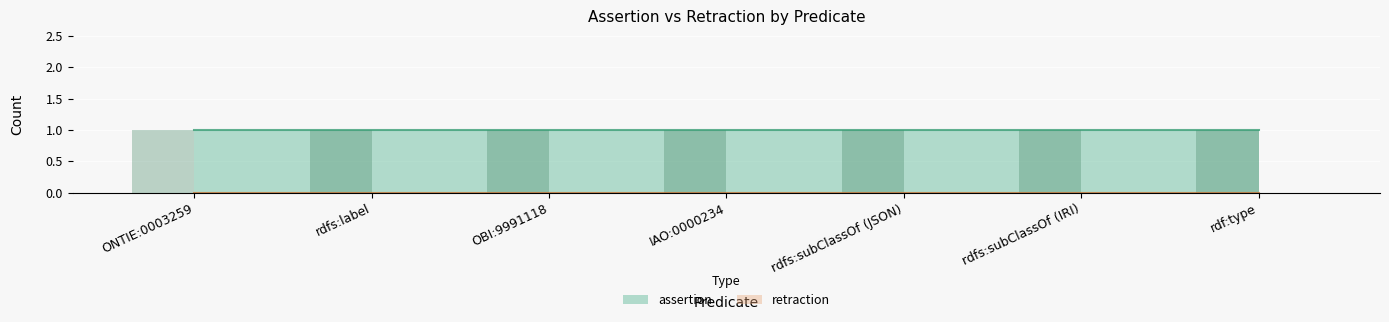

Is the value of retraction at rdf:type greater than the value of assertion at rdfs:subClassOf (IRI)?

No